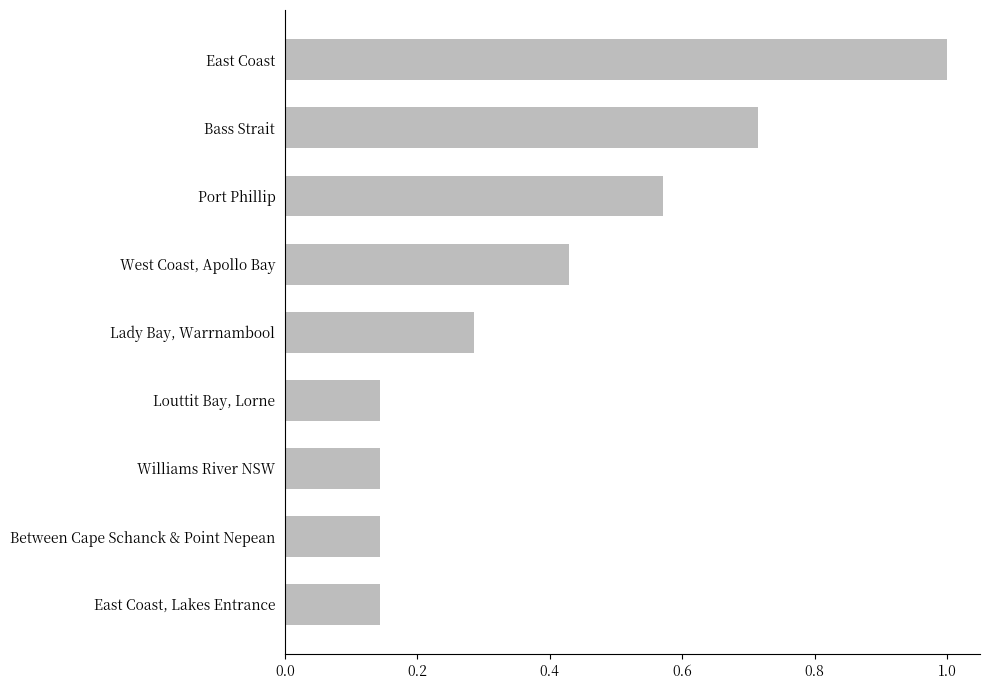

True or false: the data shows 0.5 at Lady Bay, Warrnambool.

False